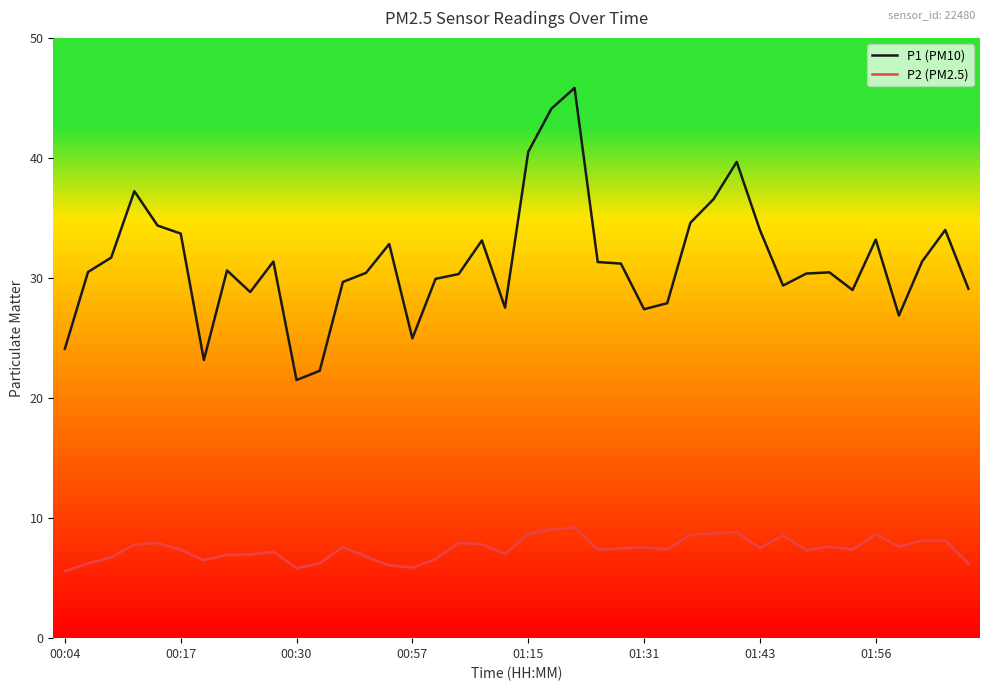

Does the chart display data point markers on the line(s)?

No